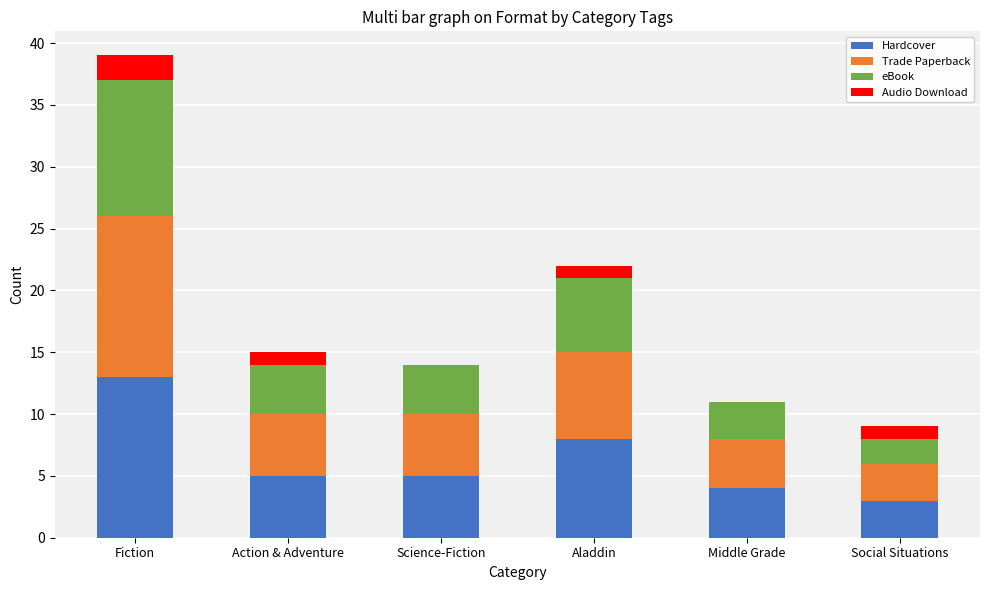

What is the sum of all Hardcover values?

38